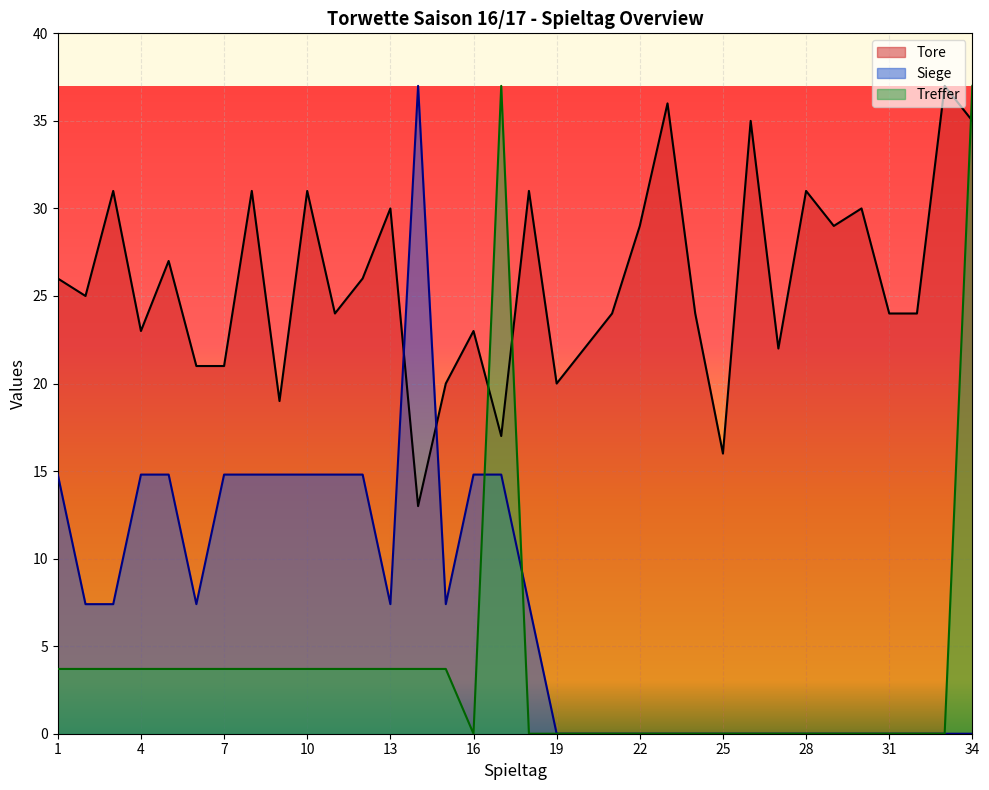

List the series in order of their peak value, highest first.

Tore, Siege